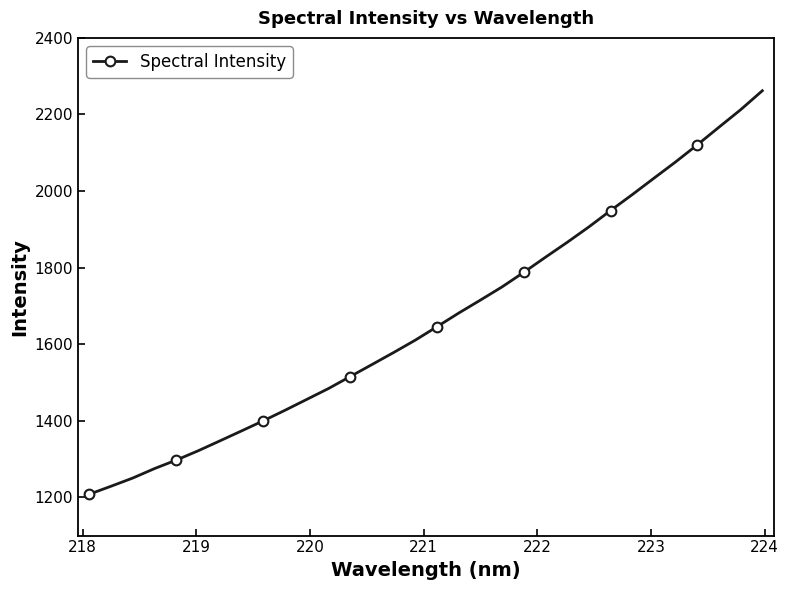

What is the value of the 18th point from the left?

1681.1